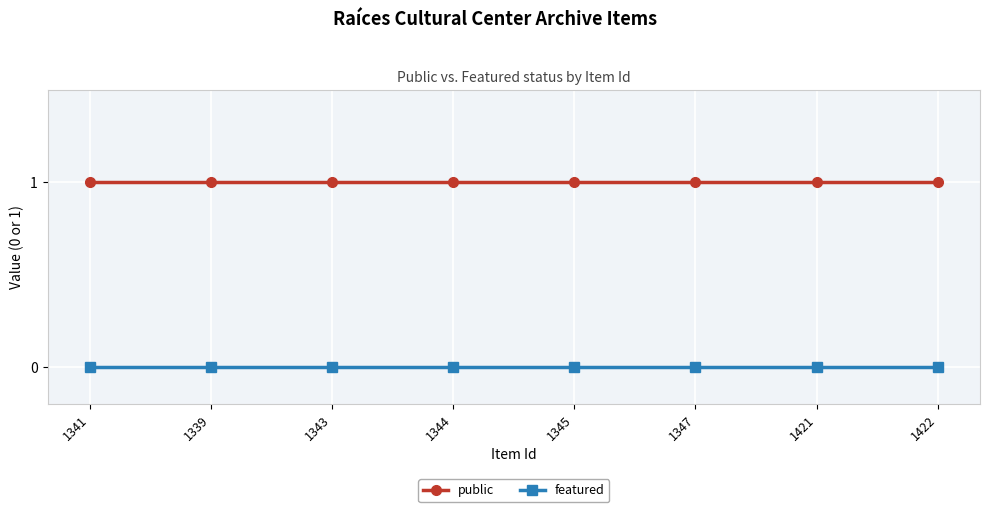

True or false: public and featured intersect in this chart.

False